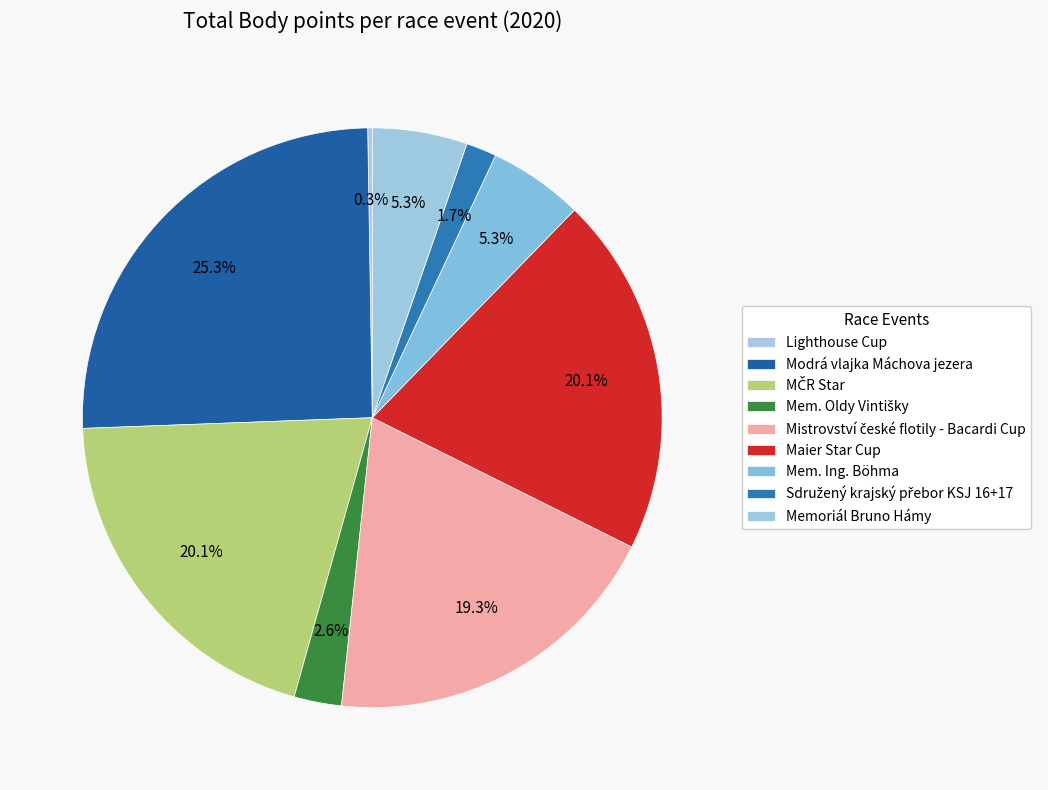

What is the change in value from Mem. Ing. Böhma to Sdružený krajský přebor KSJ 16+17?

-1431